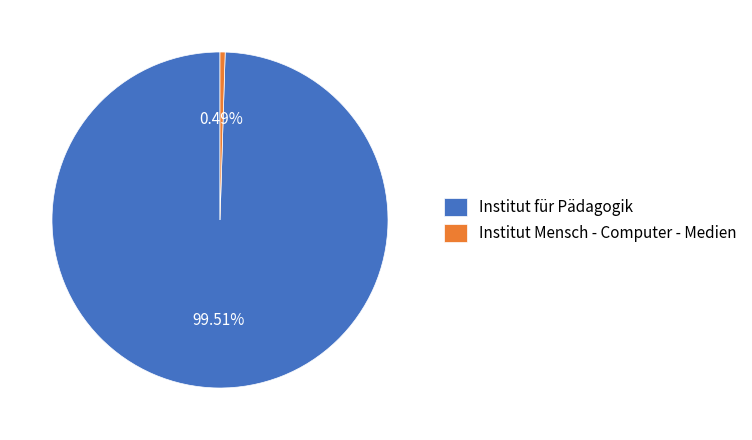

How much of the chart is everything except Institut für Pädagogik?

0.5%